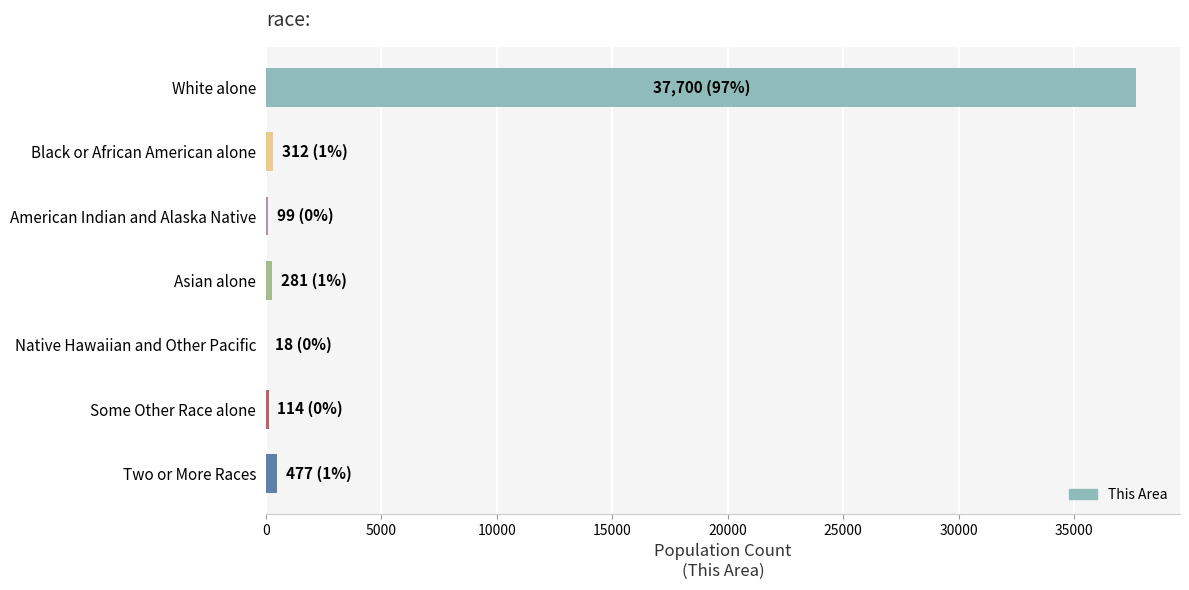

Which has a higher value, White alone or Some Other Race alone?

White alone